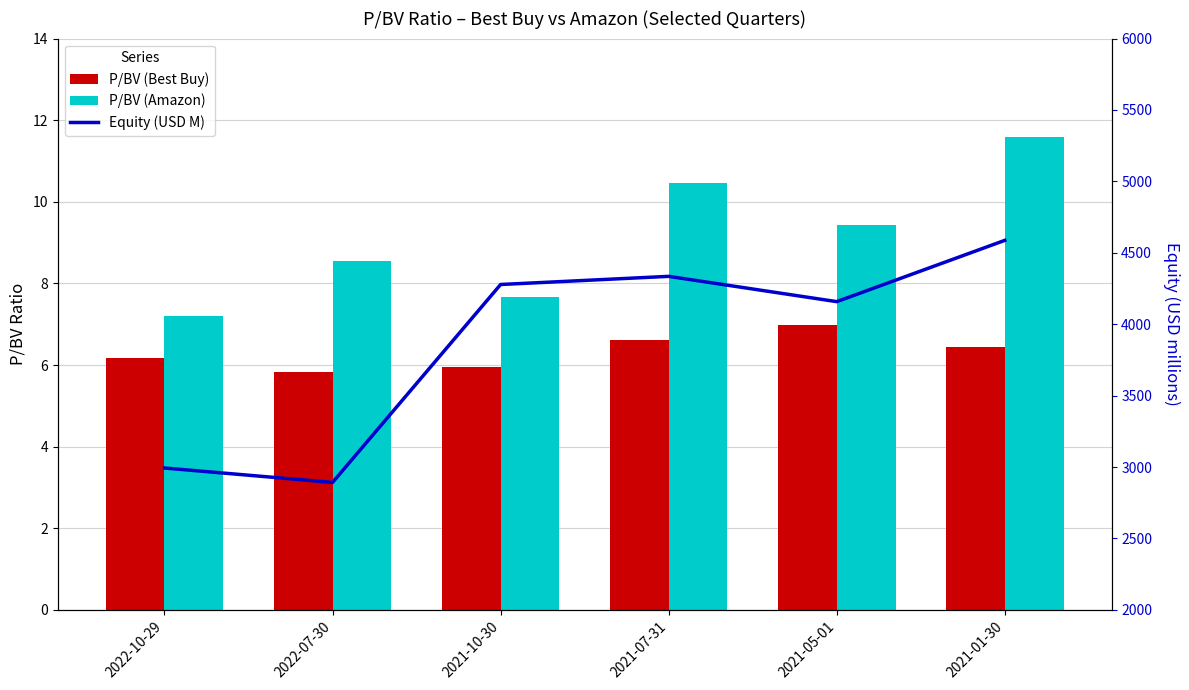

At which label does Equity (USD M) first exceed 4278?

2021-07-31